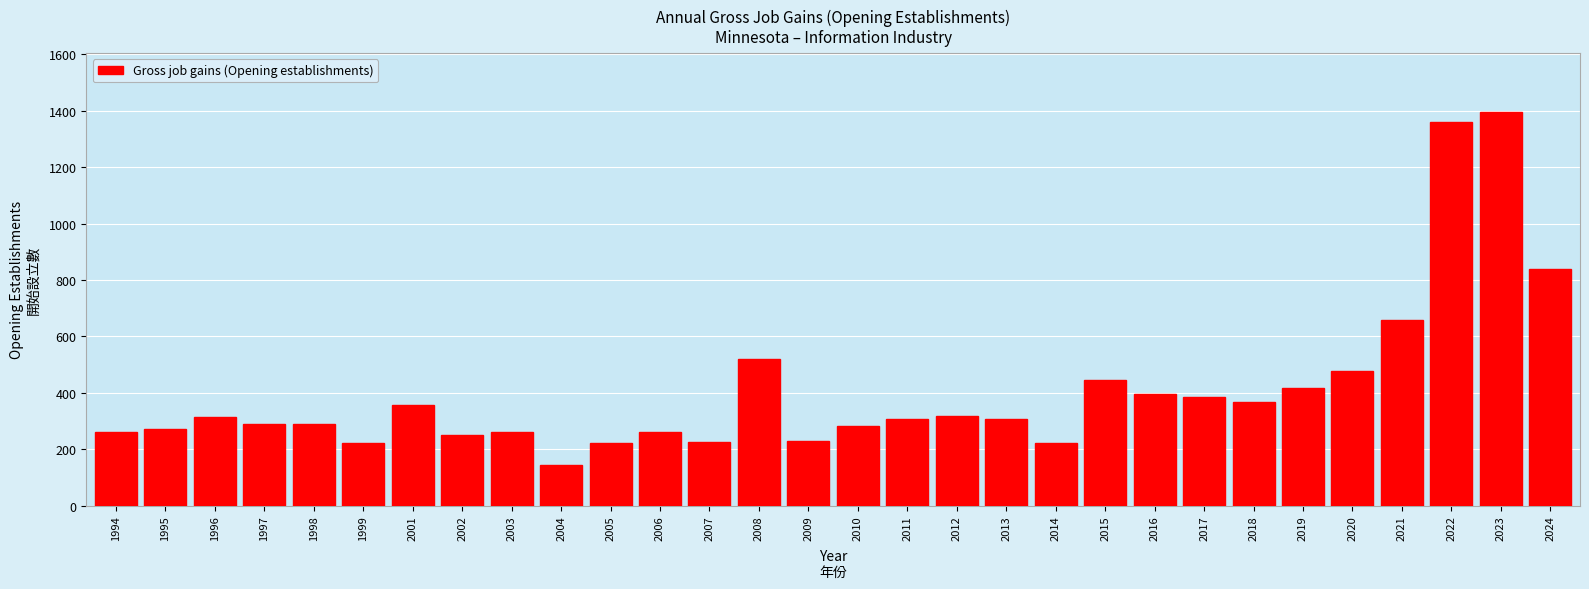

What is the greatest value displayed?

1395